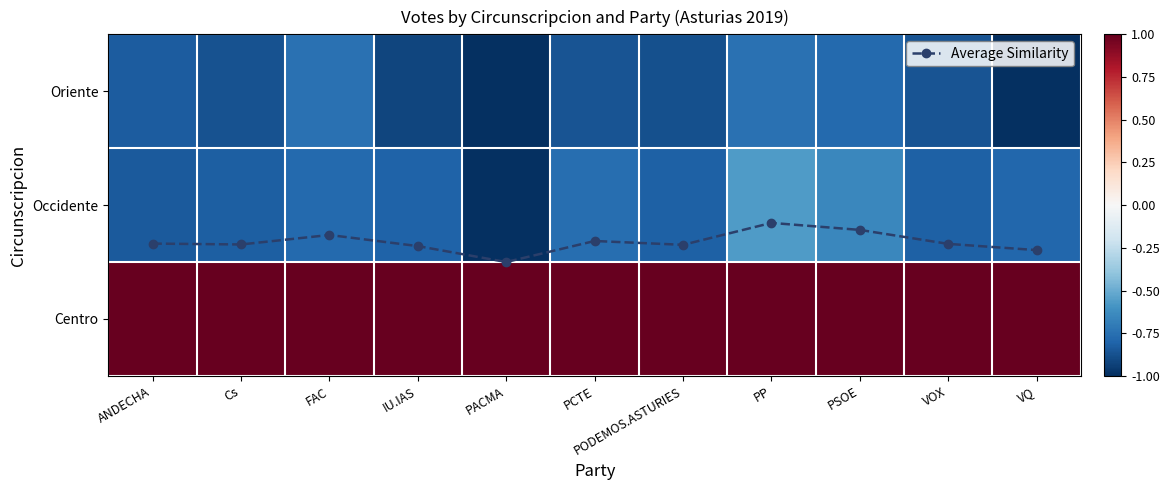

Between VQ and PODEMOS.ASTURIES, which is larger?

PODEMOS.ASTURIES